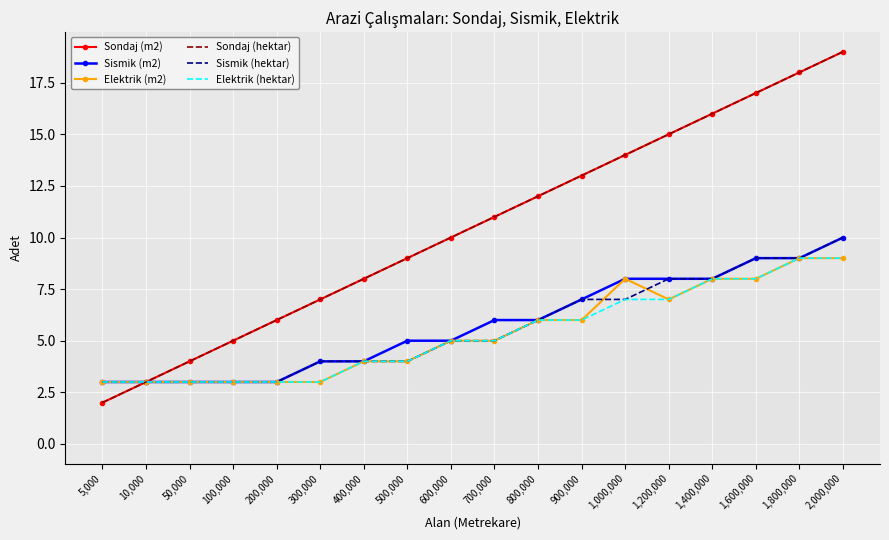

True or false: Sondaj (hektar) and Elektrik (m2) intersect in this chart.

False